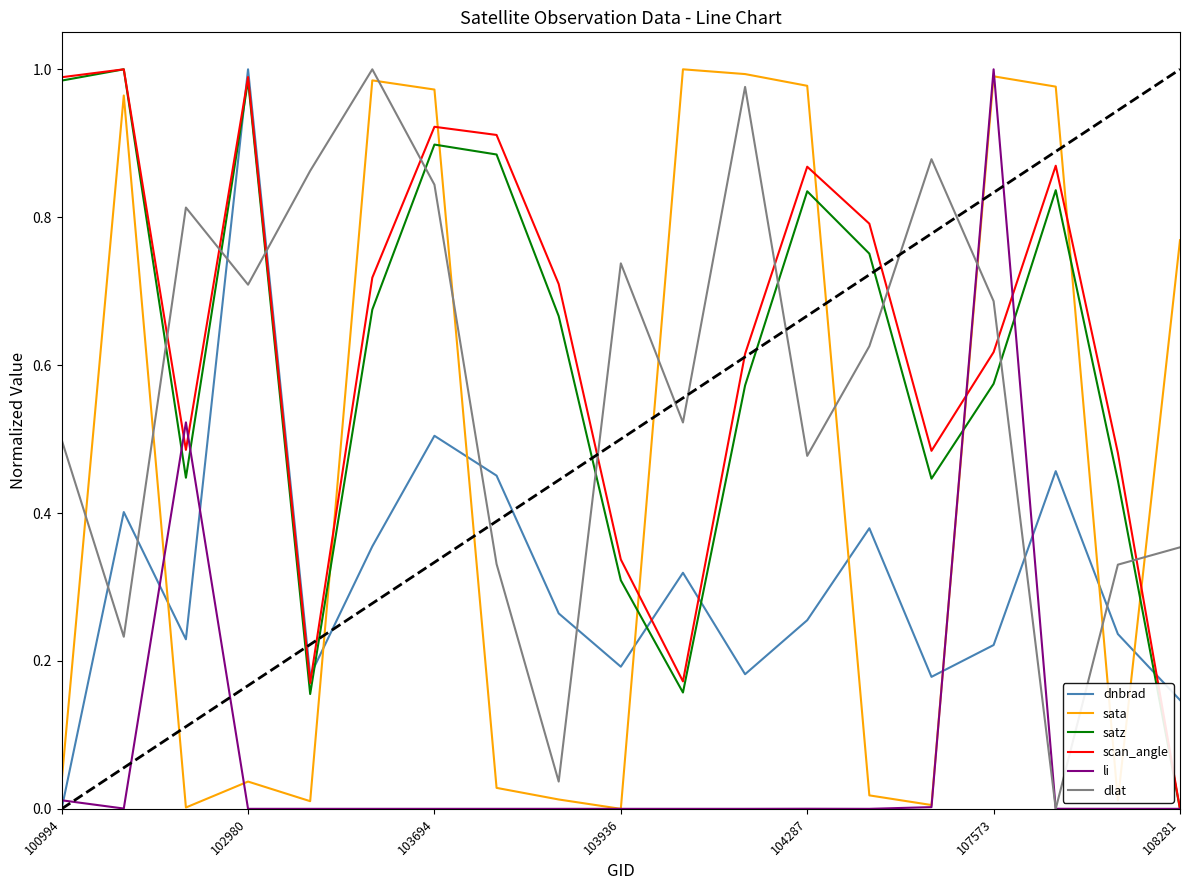

How many intersections are there between dlat and dnbrad?

8